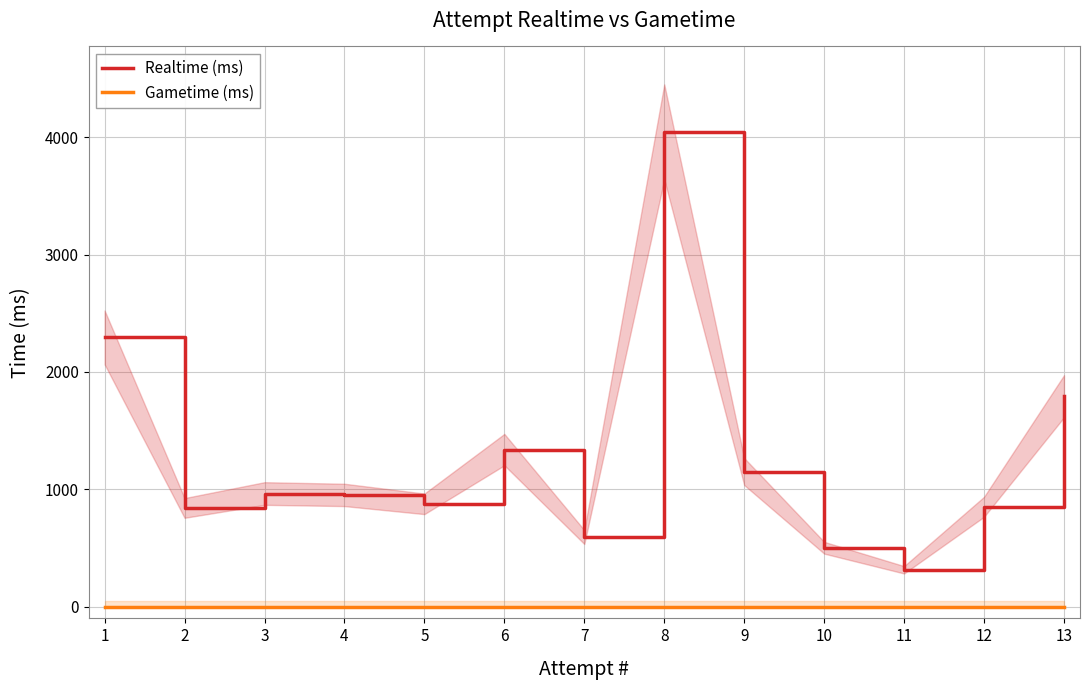

True or false: Gametime (ms) and Realtime (ms) cross at least once.

False